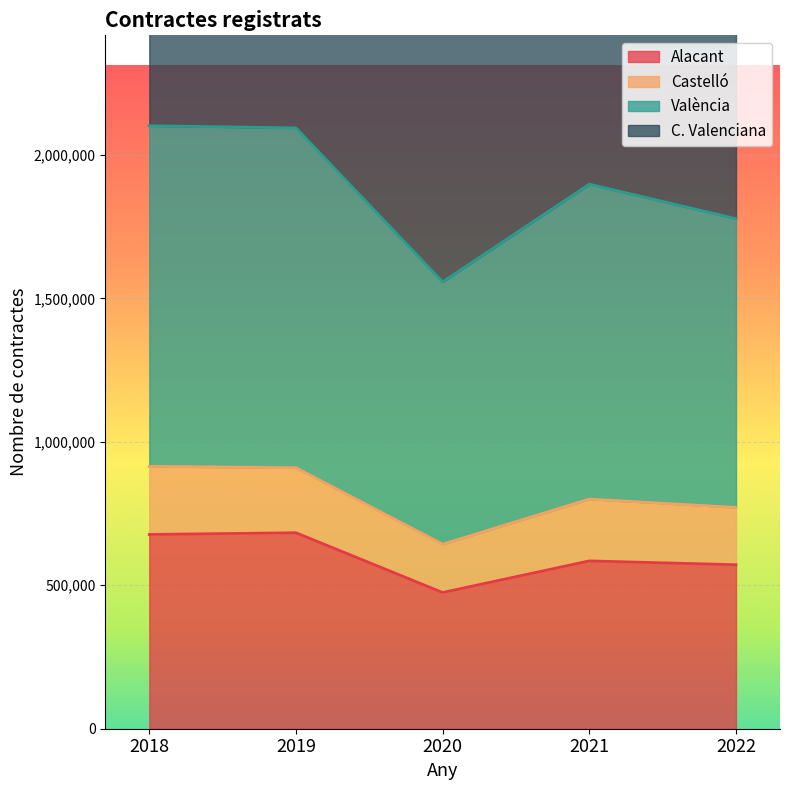

The value of C. Valenciana at 2019 is 1536967. True or false?

False